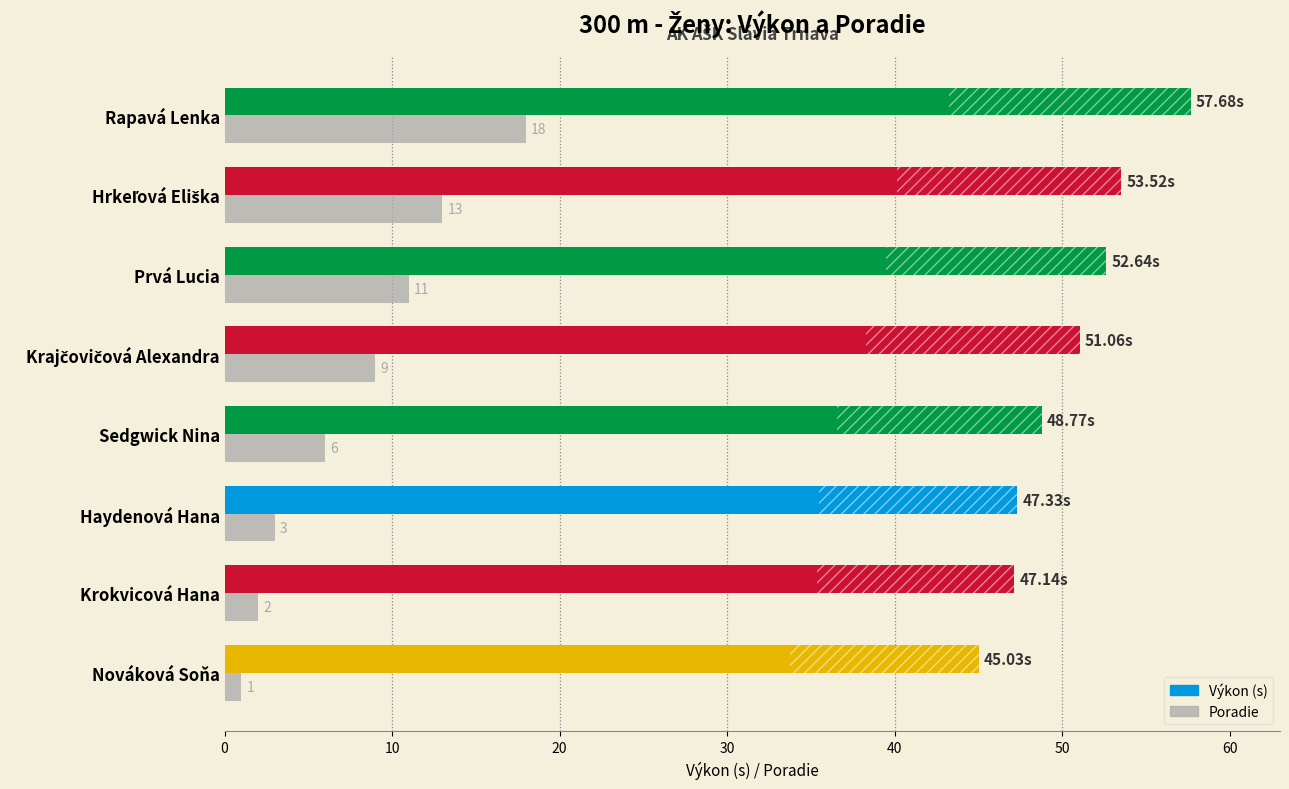

Which category has the highest value in the Poradie series?

Rapavá Lenka